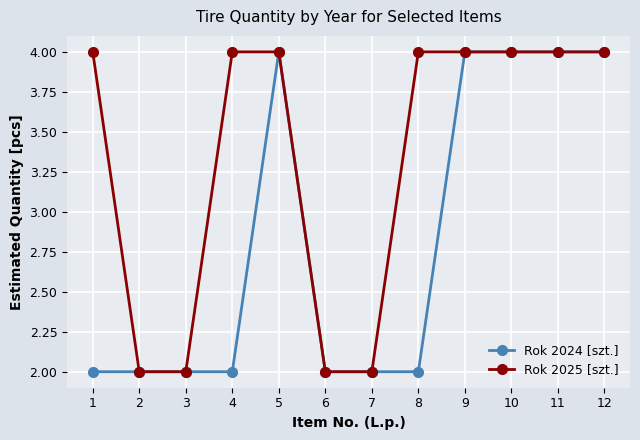

Reading right to left, extract all data points from this chart.

Rok 2024 [szt.]: 12=4	11=4	10=4	9=4	8=2	7=2	6=2	5=4	4=2	3=2	2=2	1=2
Rok 2025 [szt.]: 12=4	11=4	10=4	9=4	8=4	7=2	6=2	5=4	4=4	3=2	2=2	1=4